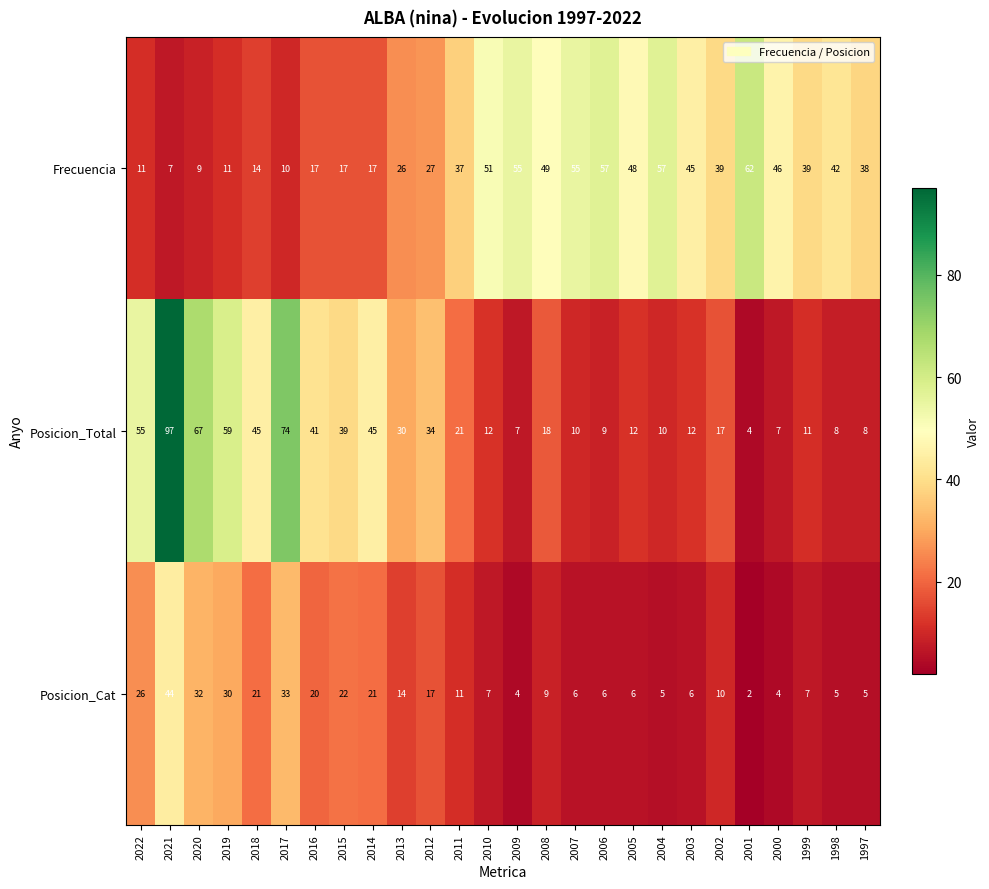

The Posicion_Total series shows 8 at 2005. True or false?

False